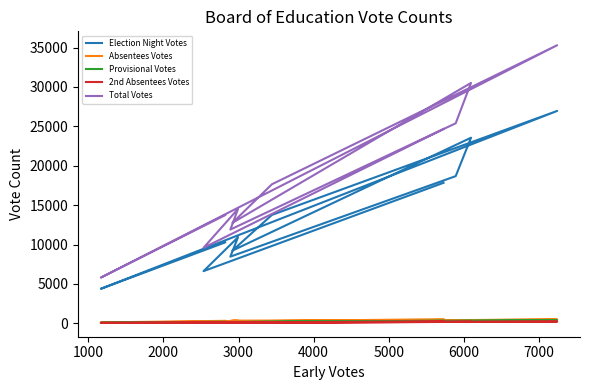

List the series in order of their peak value, highest first.

Total Votes, Election Night Votes, Absentees Votes, Provisional Votes, 2nd Absentees Votes